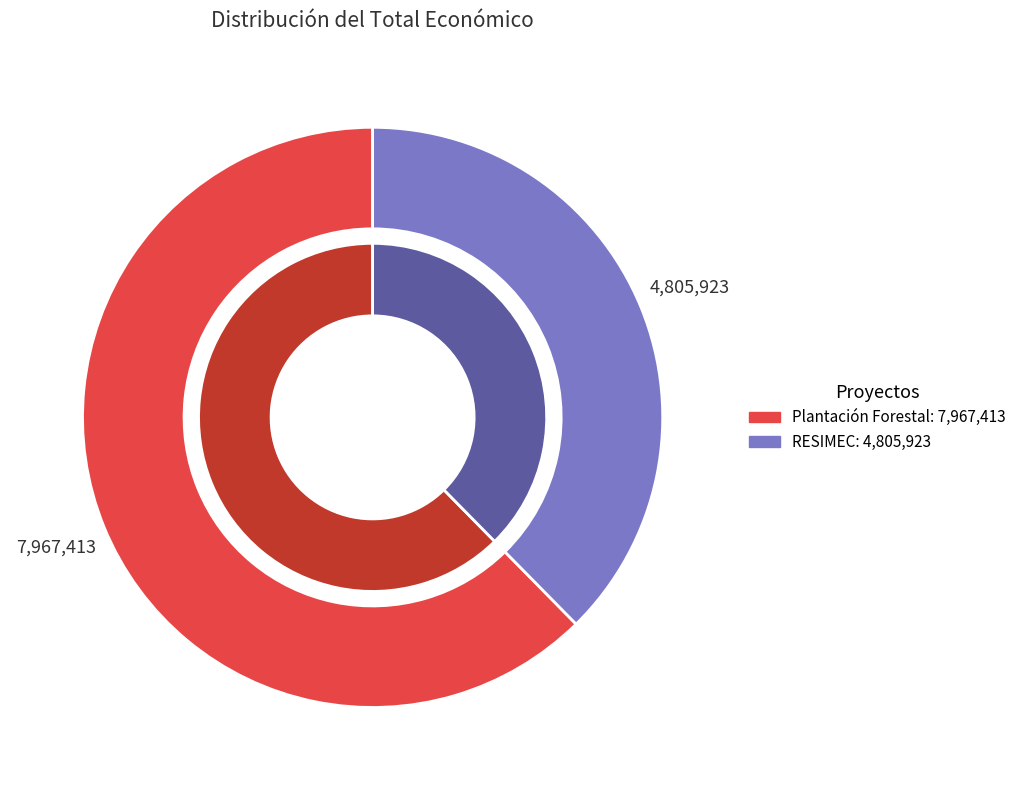

Count the number of slices in the pie.

2